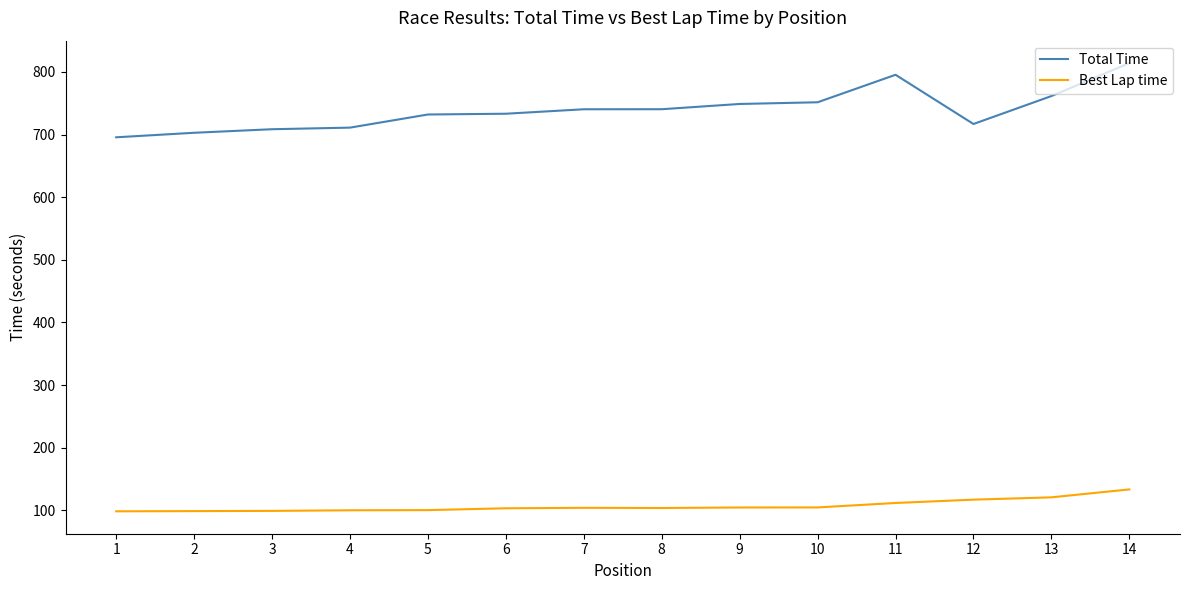

What is the maximum value for Best Lap time?

133.4